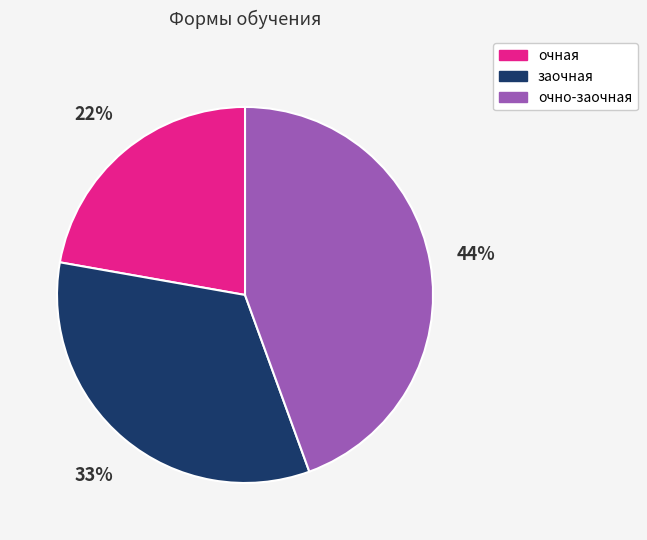

To the nearest percent, what is the average slice percentage?

33%